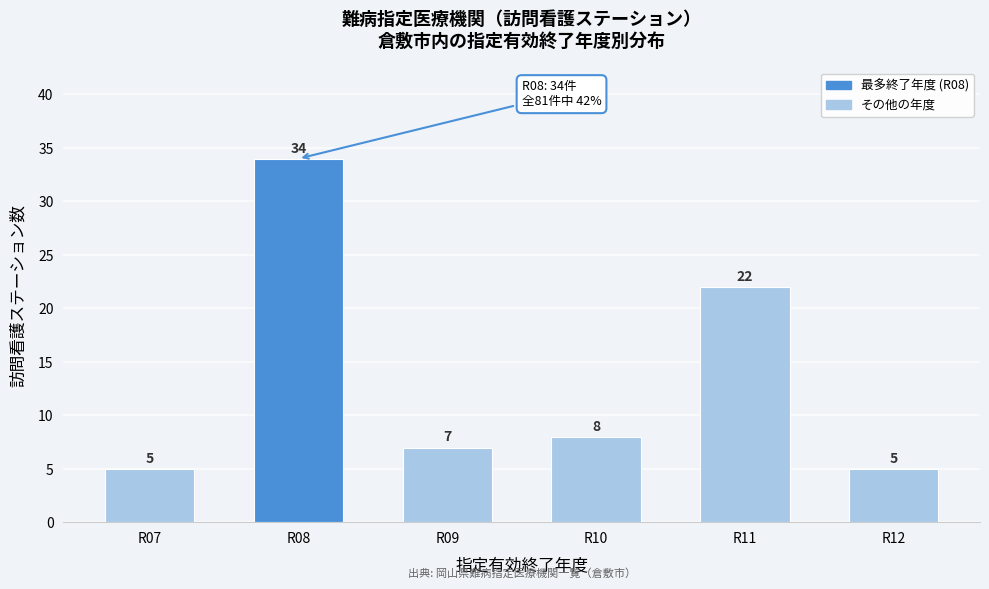

Reading left to right, what are all the values shown in this chart?

5	34	7	8	22	5